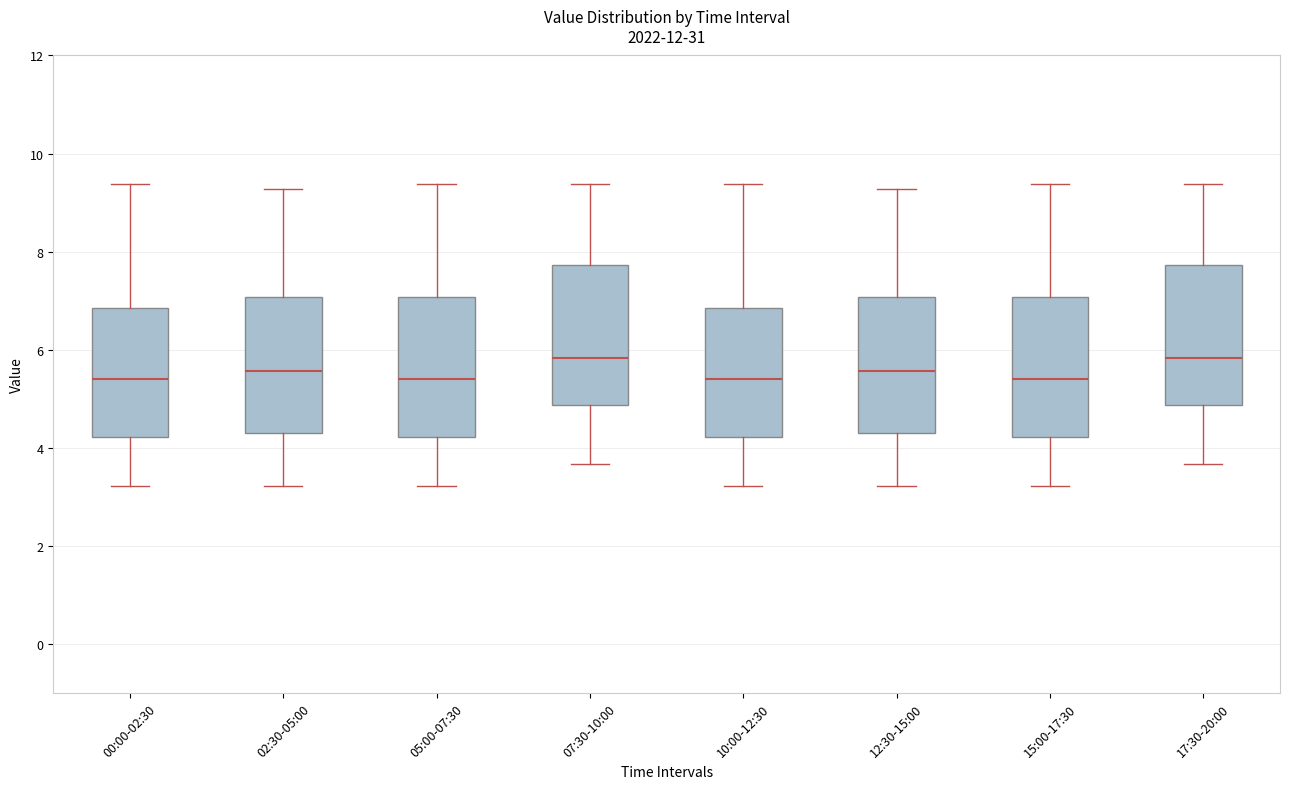

Reading left to right, read every box against the y-axis: the position of its median line, the range the box covers, and the ends of its whiskers. The values are not printed on the chart, so give them approximately, as read against the axis.

00:00-02:30: median 5.4, box 4.2 to 6.8, whiskers 3.2 to 9.4
02:30-05:00: median 5.6, box 4.4 to 7.0, whiskers 3.2 to 9.2
05:00-07:30: median 5.4, box 4.2 to 7.0, whiskers 3.2 to 9.4
07:30-10:00: median 5.8, box 4.8 to 7.8, whiskers 3.6 to 9.4
10:00-12:30: median 5.4, box 4.2 to 6.8, whiskers 3.2 to 9.4
12:30-15:00: median 5.6, box 4.4 to 7.0, whiskers 3.2 to 9.2
15:00-17:30: median 5.4, box 4.2 to 7.0, whiskers 3.2 to 9.4
17:30-20:00: median 5.8, box 4.8 to 7.8, whiskers 3.6 to 9.4